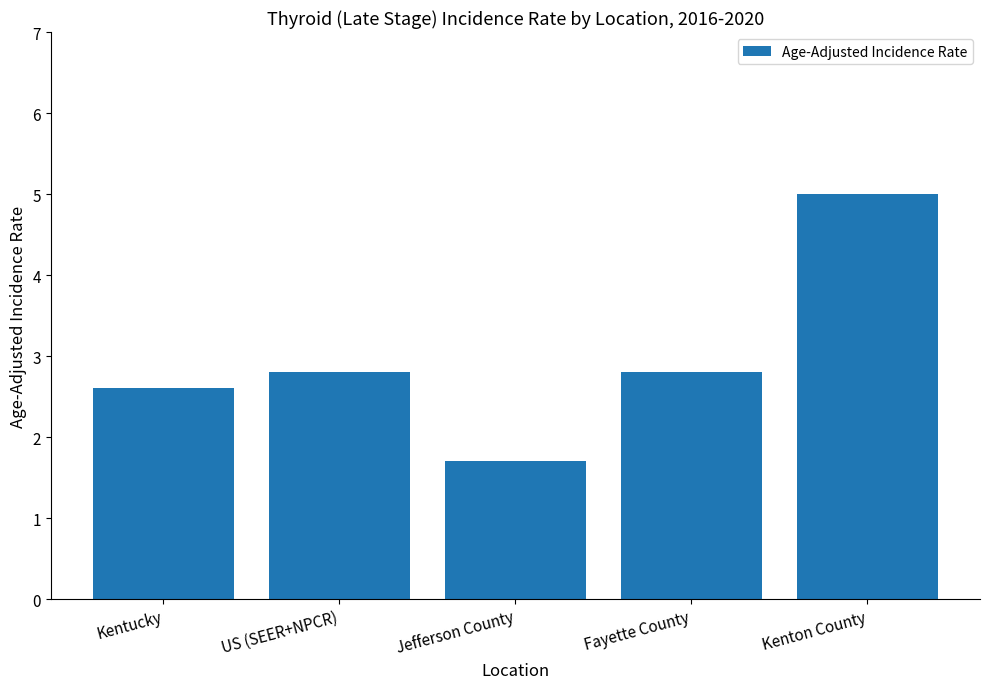

What is the label of the 2nd bar from the left?

US (SEER+NPCR)